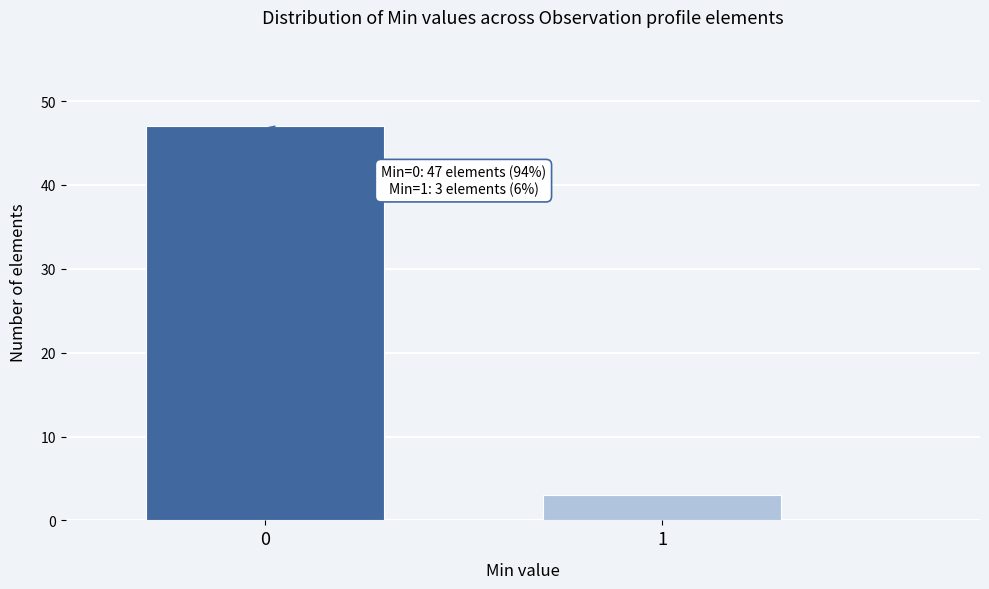

Reading left to right, transcribe all the data shown in this chart.

47	3